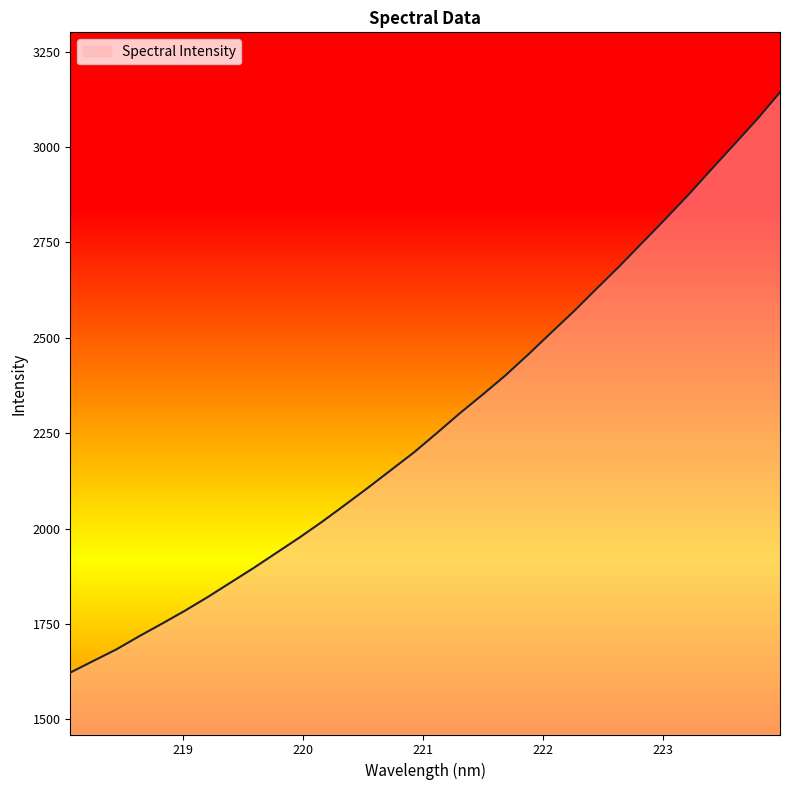

Reading left to right, list all the values displayed in this chart.

1622.9	1653.2	1683.2	1717.9	1751.0	1784.9	1820.9	1859.0	1897.0	1936.9	1976.7	2018.6	2062.8	2107.6	2153.7	2199.8	2250.4	2302.1	2351.2	2401.7	2456.8	2513.8	2570.3	2629.9	2689.0	2750.5	2812.1	2875.2	2941.5	3006.9	3072.7	3143.5